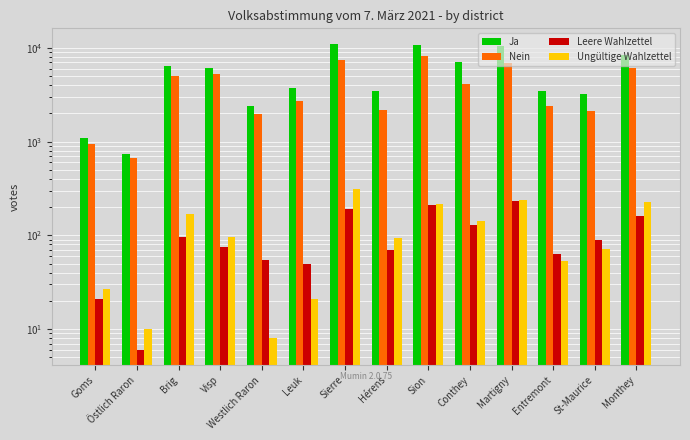

What is the average value of the Ja series?

5606